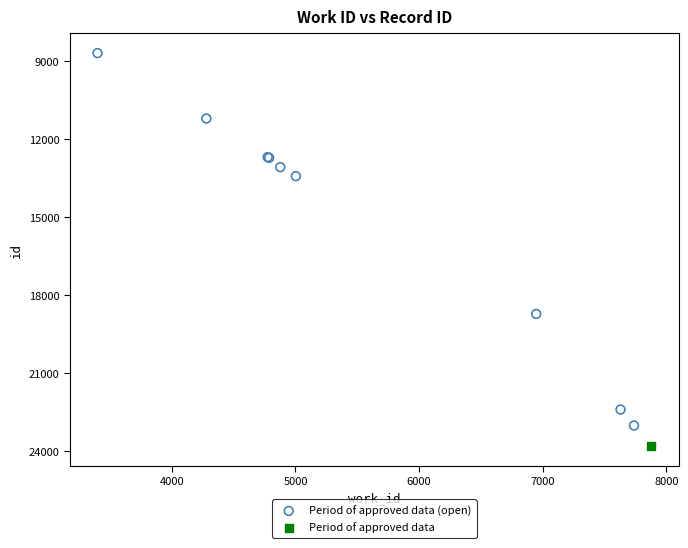

What are all the series names shown in the legend?

Period of approved data (open), Period of approved data